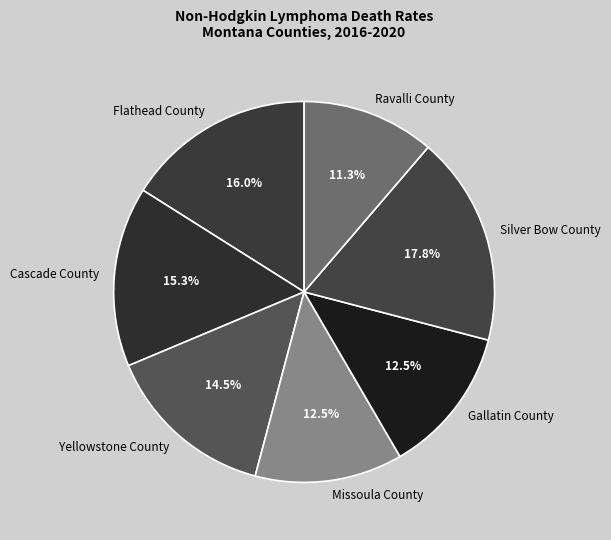

Is there a majority slice in this chart?

No